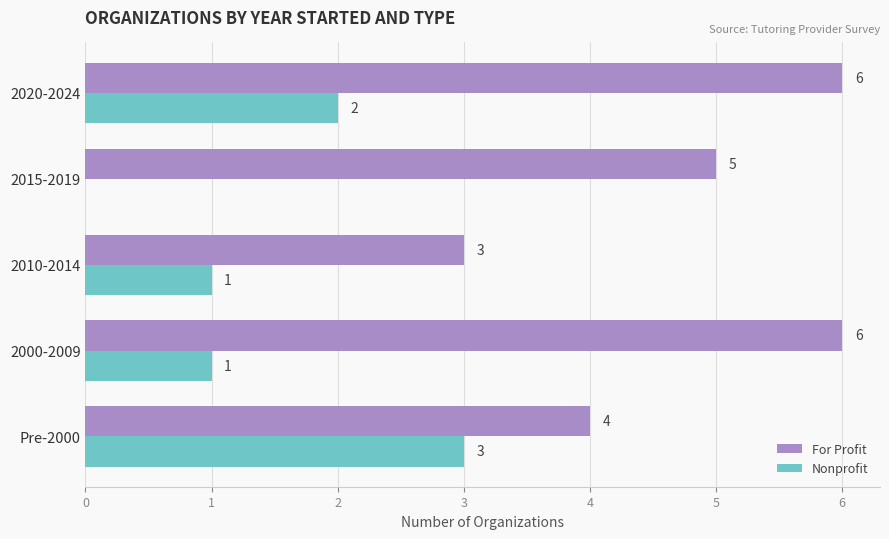

At which category is the sum across all series the highest?

2020-2024